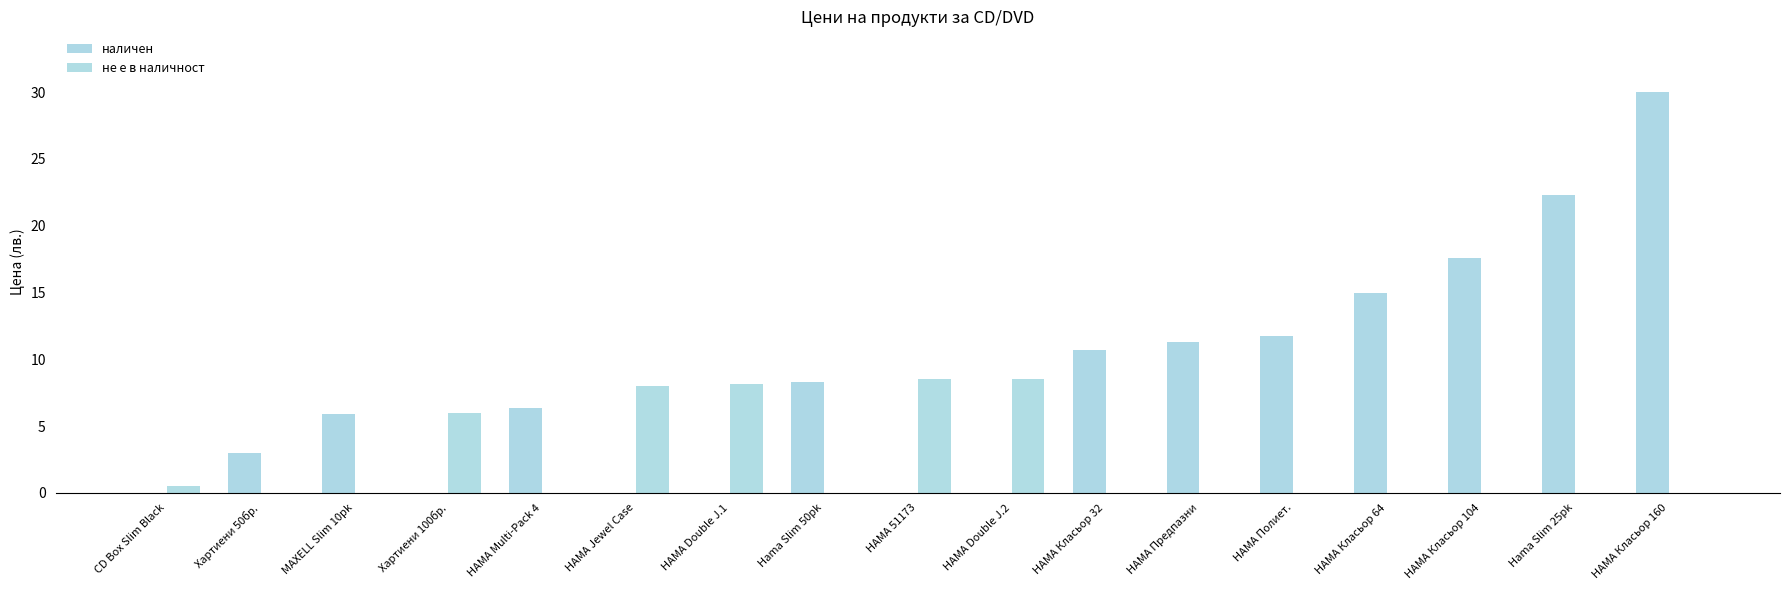

True or false: наличен has a value of 3.8 at MAXELL Slim 10pk.

False